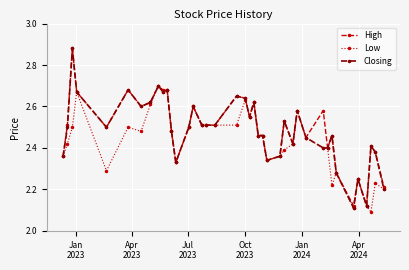

True or false: Closing has more than 2 interior local peaks.

True